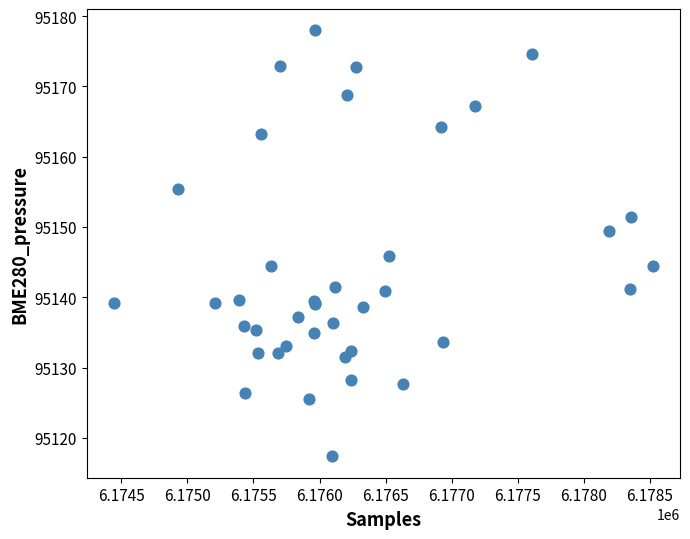

What Y value in the scatter plot is closest to 95147?

95145.9